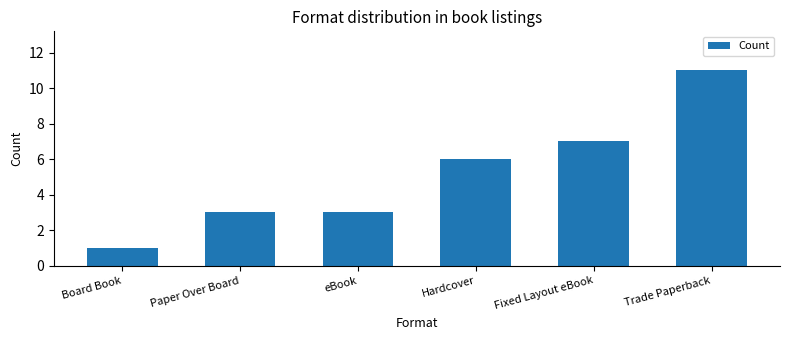

Reading right to left, extract all data points from this chart.

11	7	6	3	3	1